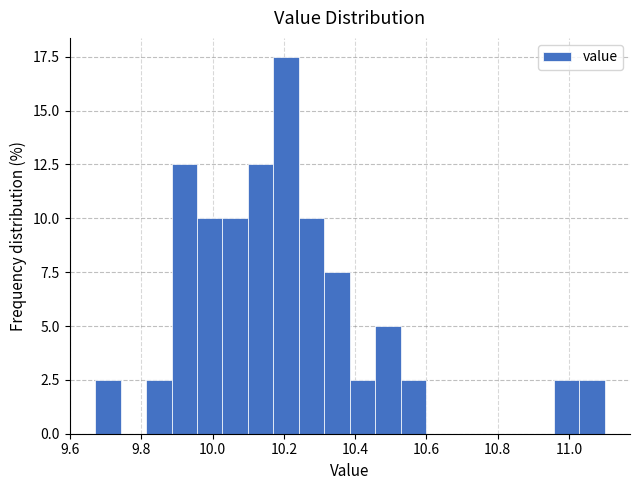

Read against the x-axis, roughly where is the centre of the tallest bar?

10.20